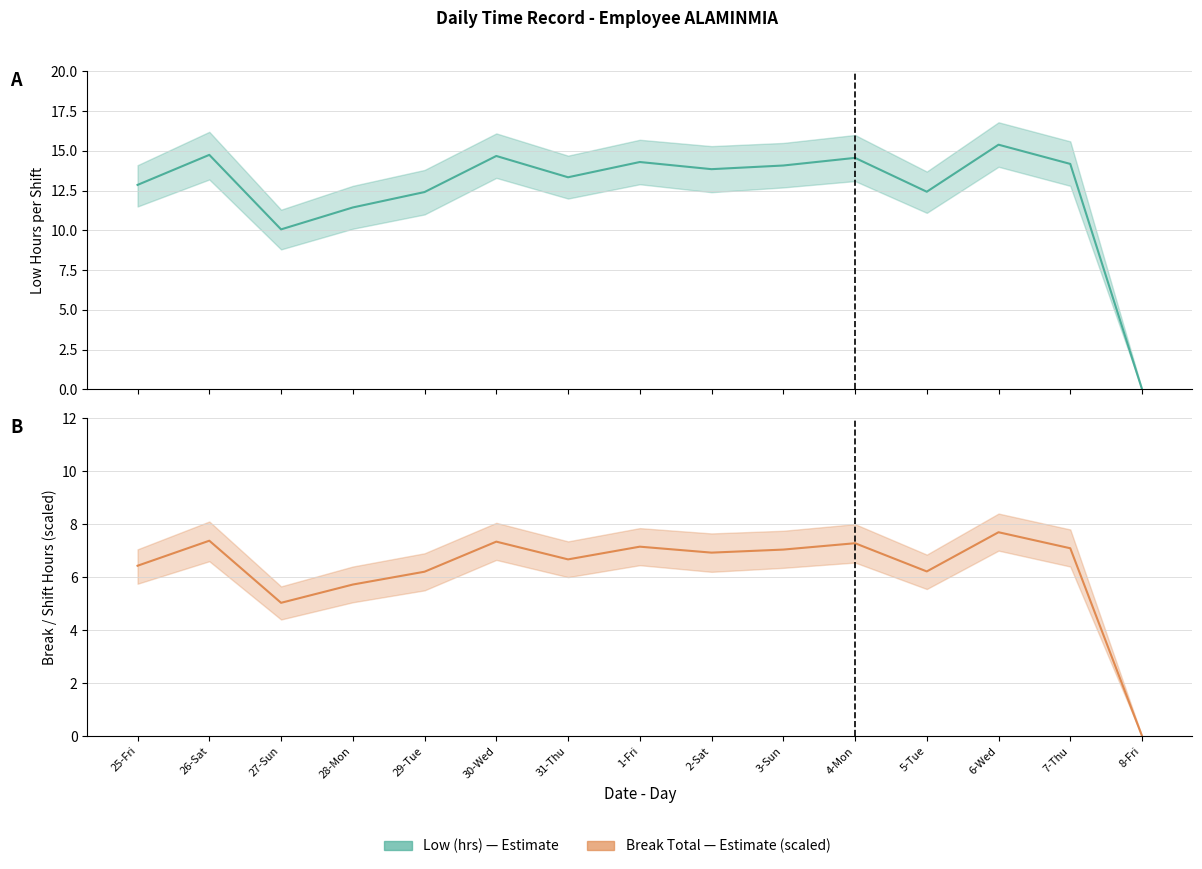

What is the ratio of the value at 3-Sun to the value at 2-Sat?

1.0